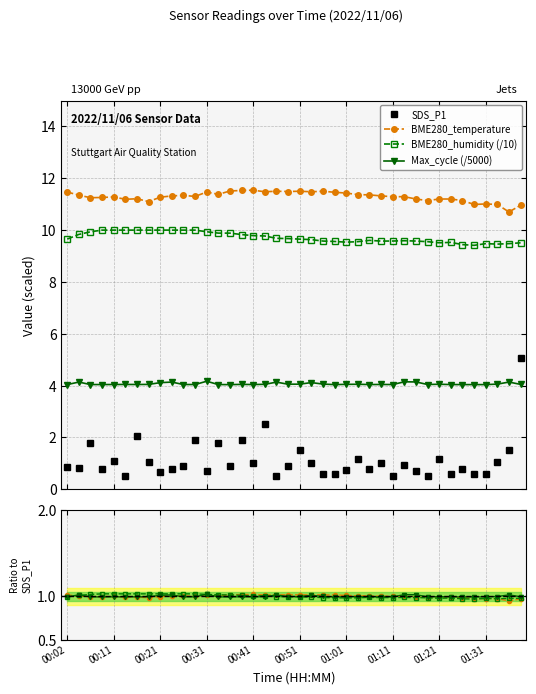

True or false: BME280_humidity and Max_cycle intersect in this chart.

False